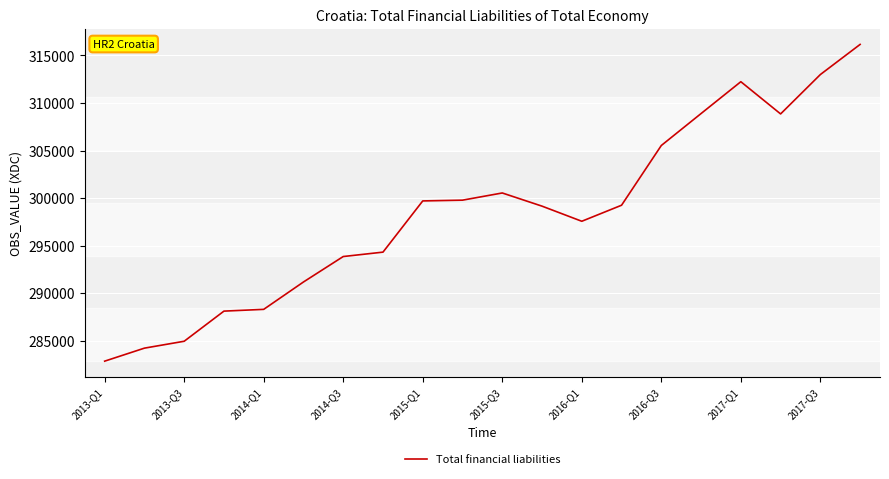

What is the maximum value shown in the chart?

316160.5